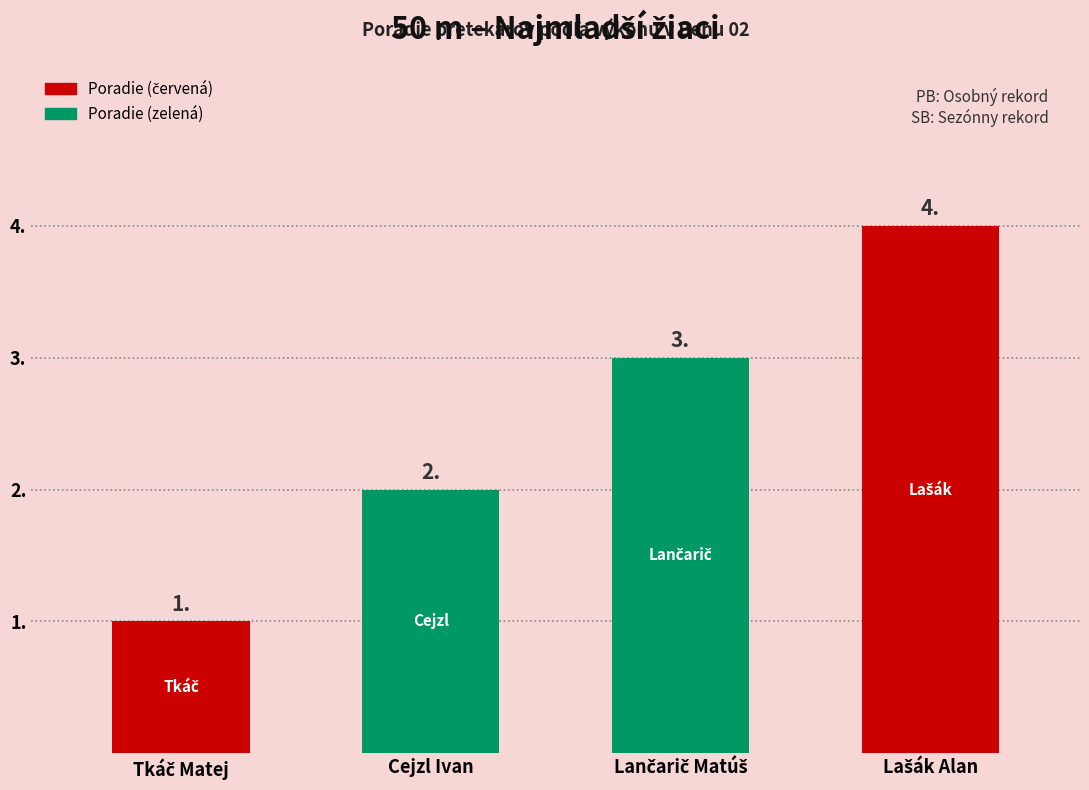

Is it true that the value at Cejzl Ivan is 1?

False